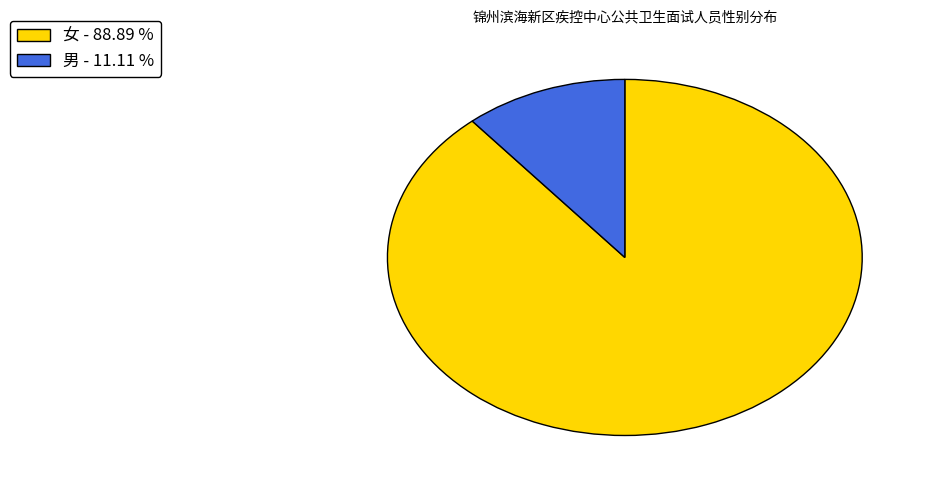

Is the sum of 女 - 88.89 % and 男 - 11.11 % greater than half?

Yes